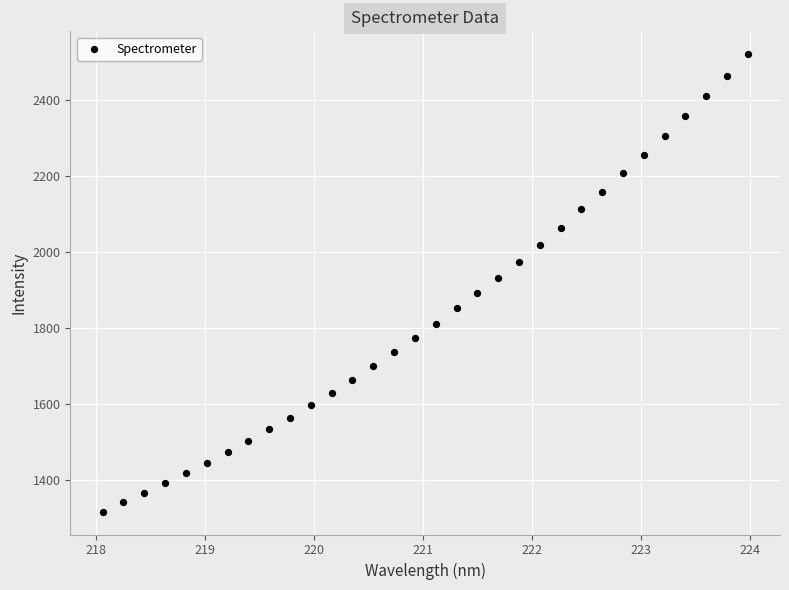

How many points are shown in the scatter plot?

32